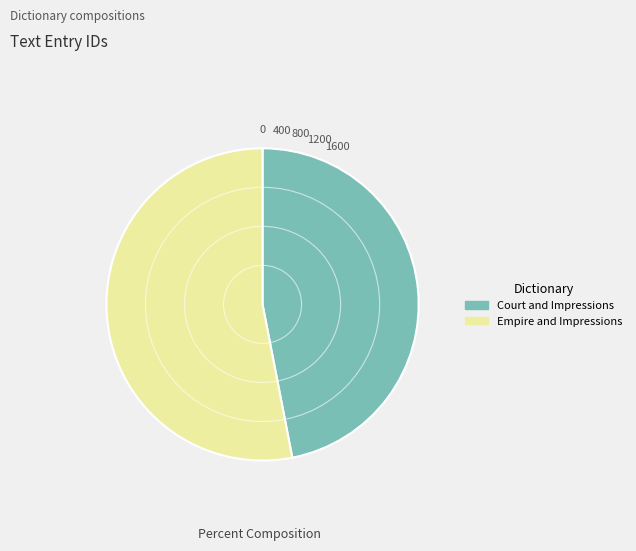

Rank the categories by value from lowest to highest.

Court and Impressions, Empire and Impressions